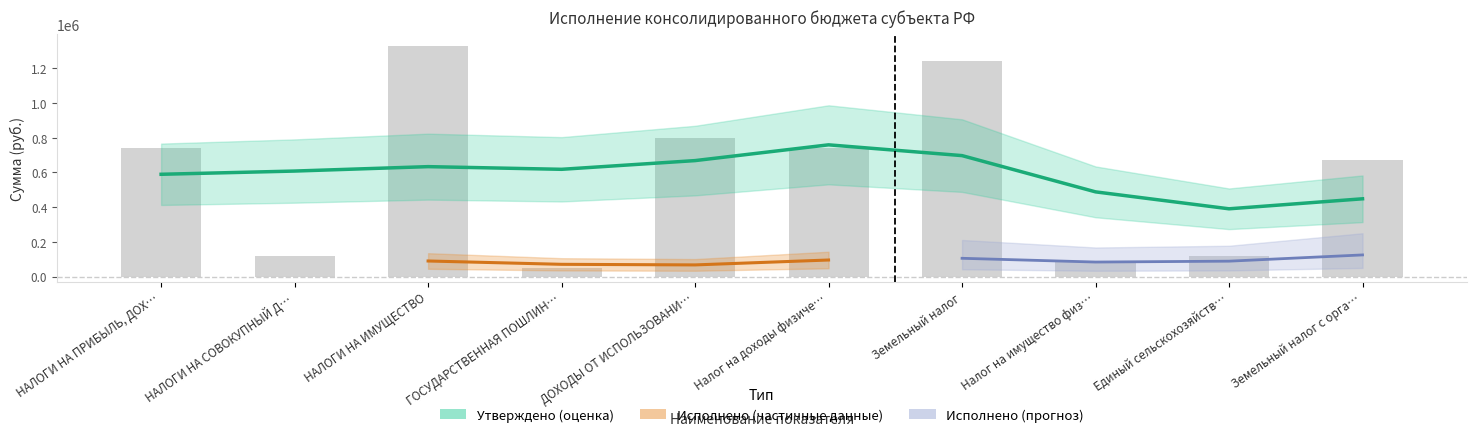

Does the chart contain stacked bars?

No